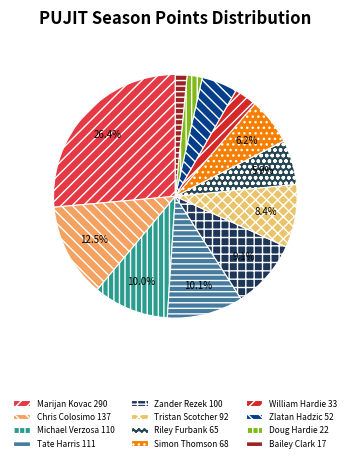

Do William Hardie and Marijan Kovac together represent more than half of the pie?

No